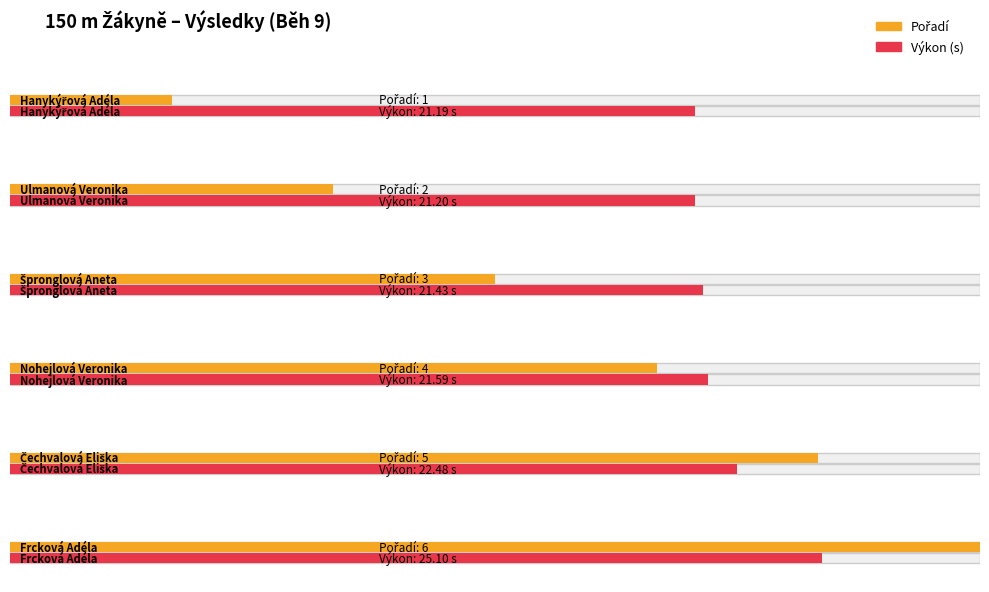

Is the value of Pořadí at Čechvalová Eliška greater than the value of Výkon at Ulmanová Veronika?

No